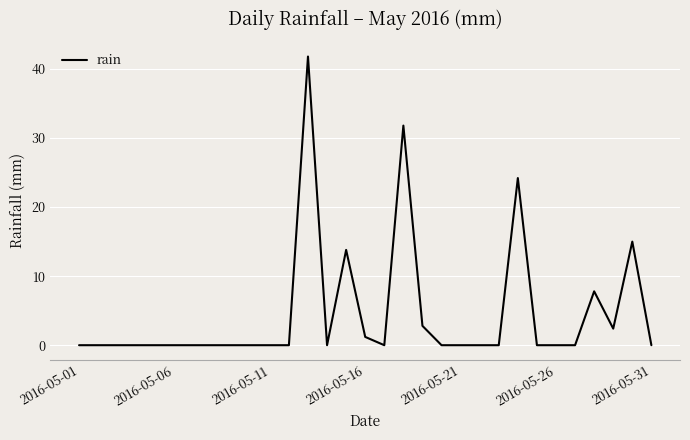

What is the greatest value displayed?

41.8